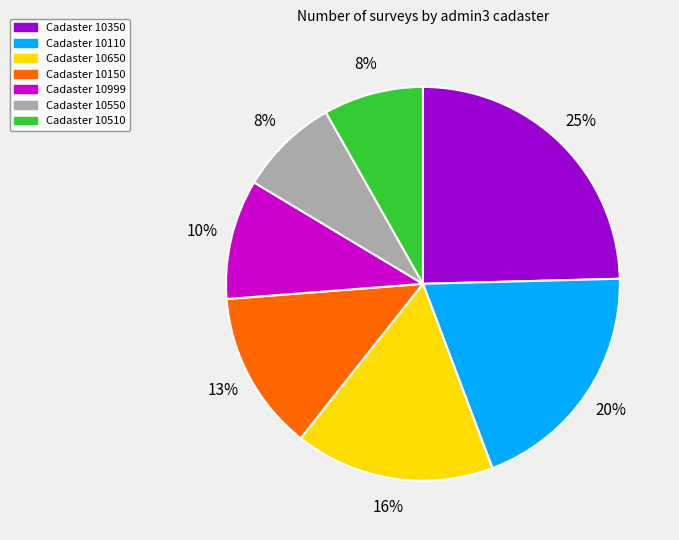

True or false: Cadaster 10650 accounts for 30% of the total.

False